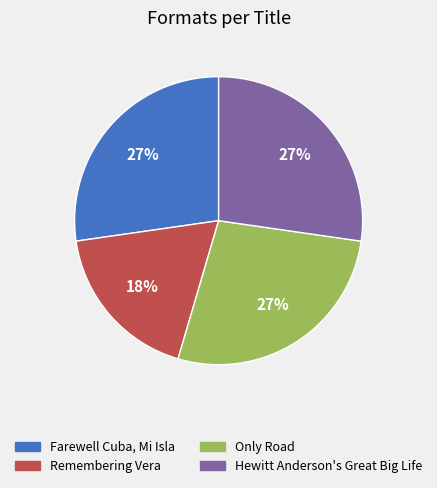

Between Hewitt Anderson's Great Big Life and Remembering Vera, which is larger?

Hewitt Anderson's Great Big Life